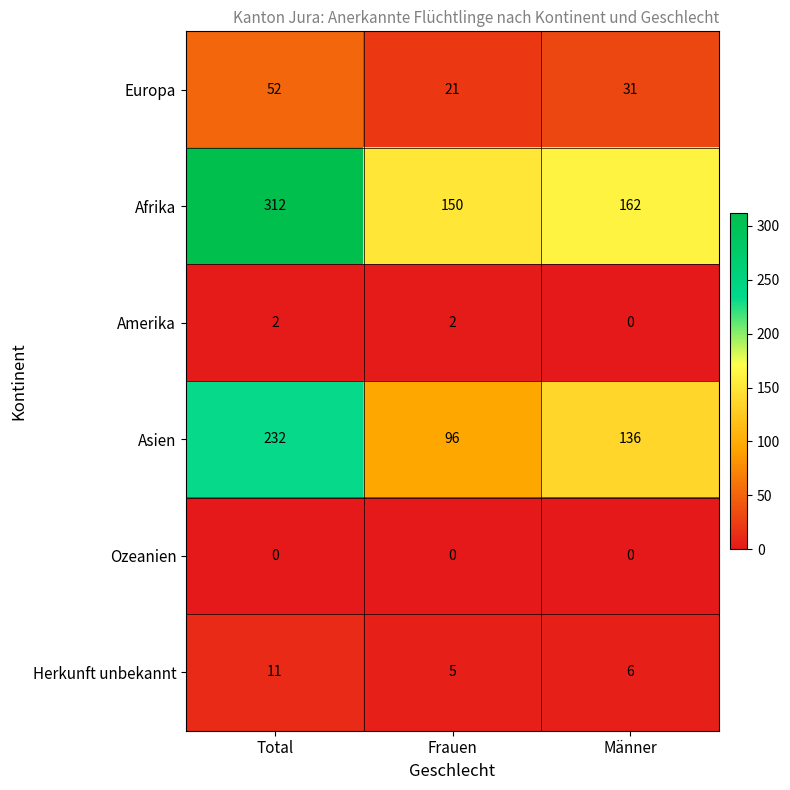

Reading right to left, transcribe all the data shown in this chart.

Europa: 31	21	52
Afrika: 162	150	312
Amerika: 0	2	2
Asien: 136	96	232
Ozeanien: 0	0	0
Herkunft unbekannt: 6	5	11